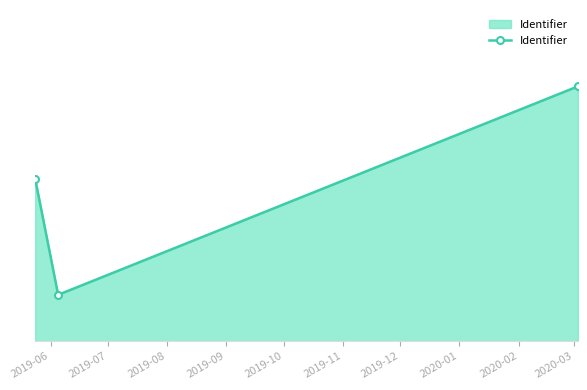

What is the value of the 3rd point from the left?

11